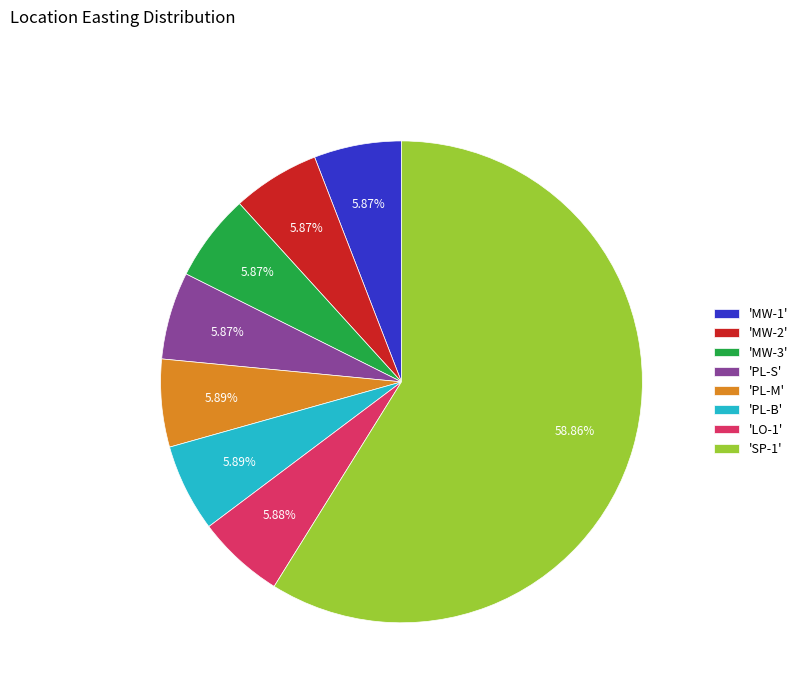

Does 'SP-1' account for over 50% of the chart?

Yes